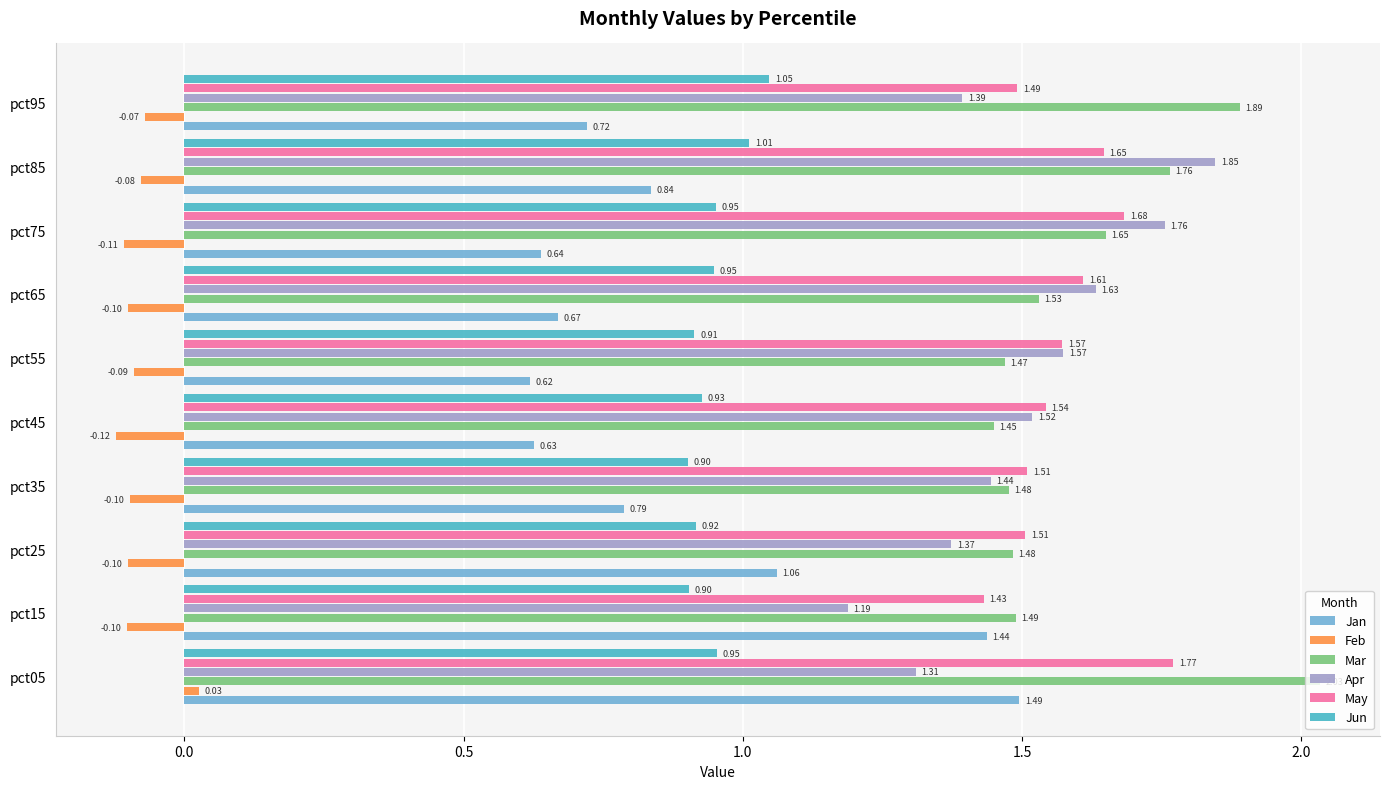

At how many categories does at least one series exceed 1?

10